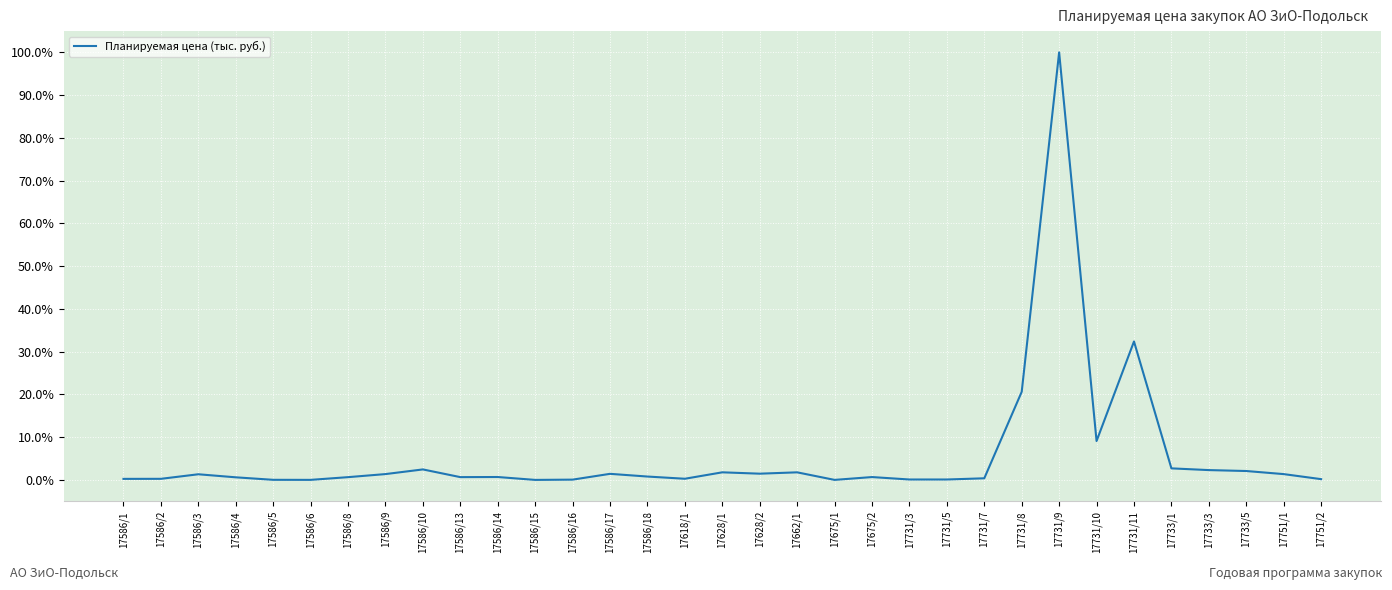

At which category does the chart reach its peak across all series?

17731/9